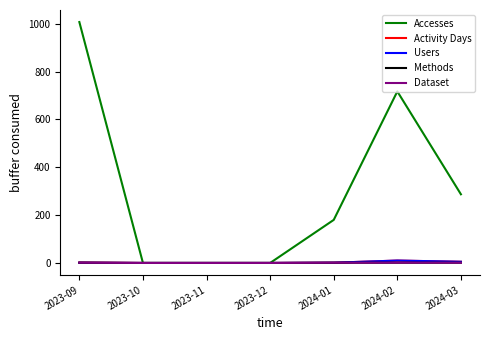

Does the chart display data point markers on the line(s)?

No